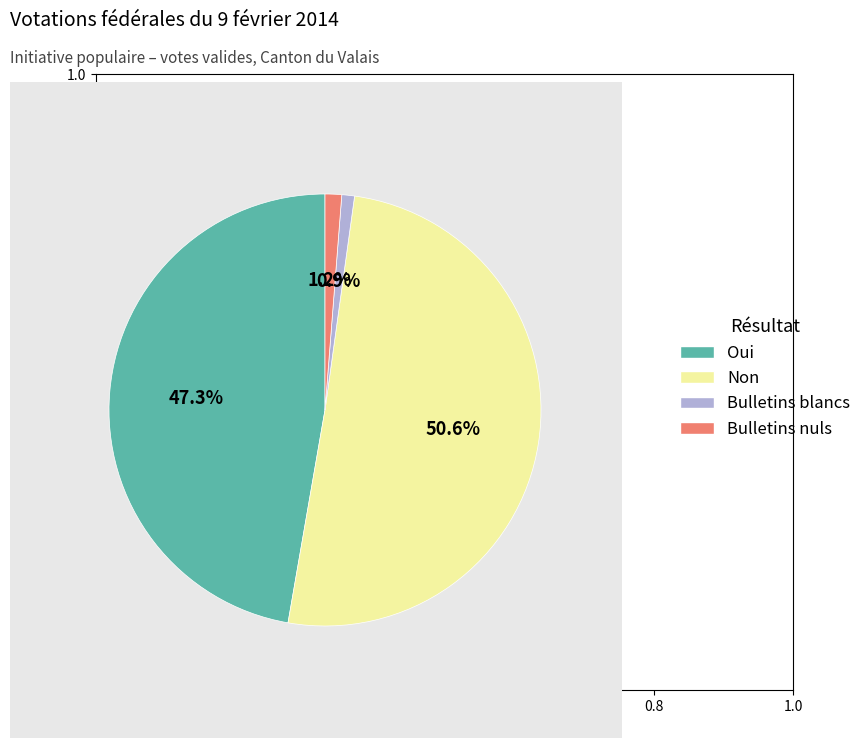

To the nearest percent, what is the difference between the largest and smallest slice percentages?

50%